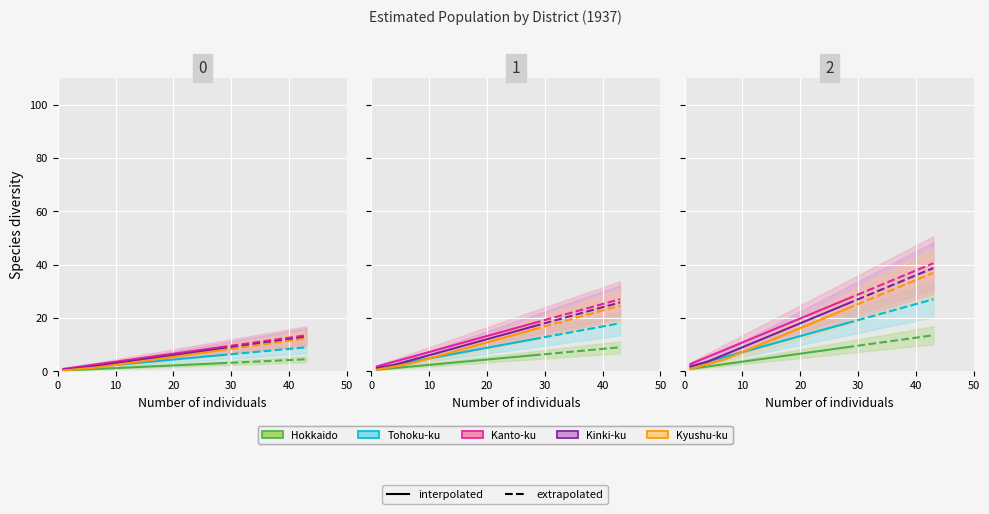

What is the value of the Tohoku-ku point at the 1st from the left?

1.8